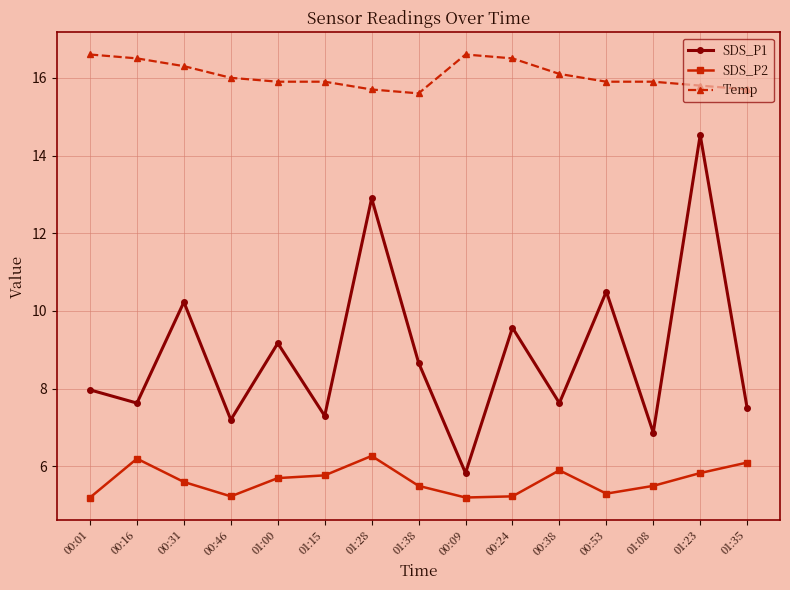

True or false: SDS_P2 and SDS_P1 intersect in this chart.

False